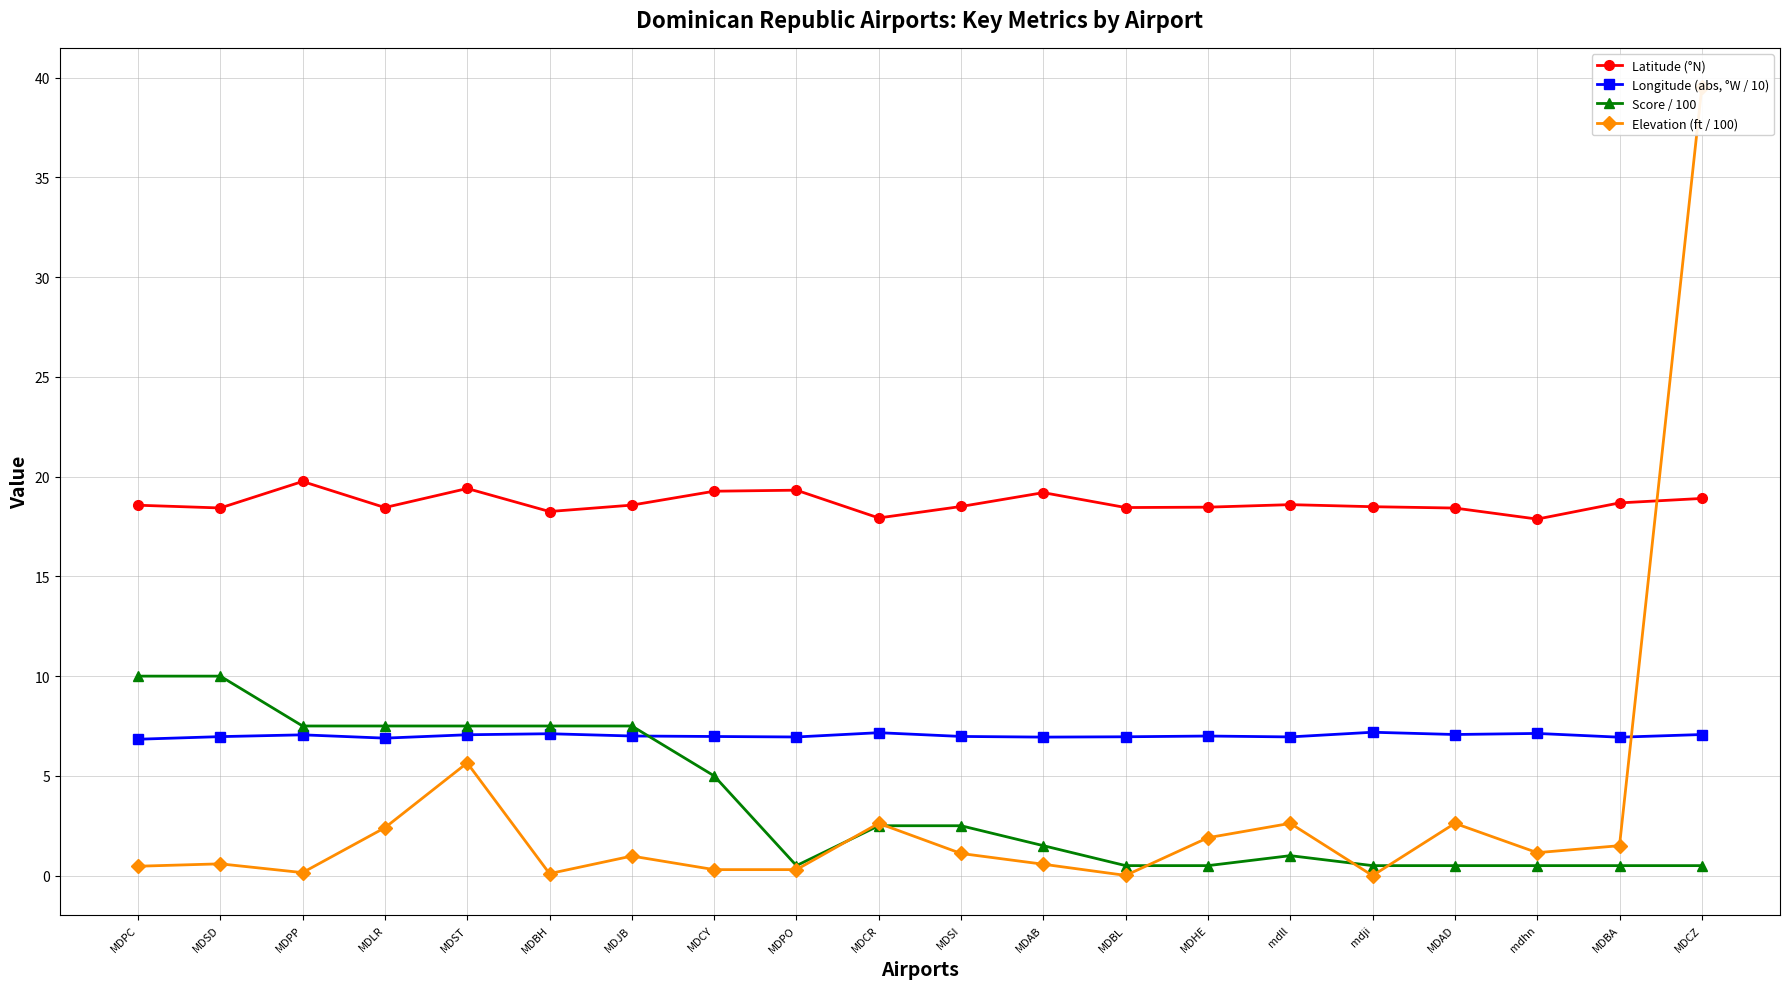

Which series changed the most between MDPP and MDBA?

Score / 100